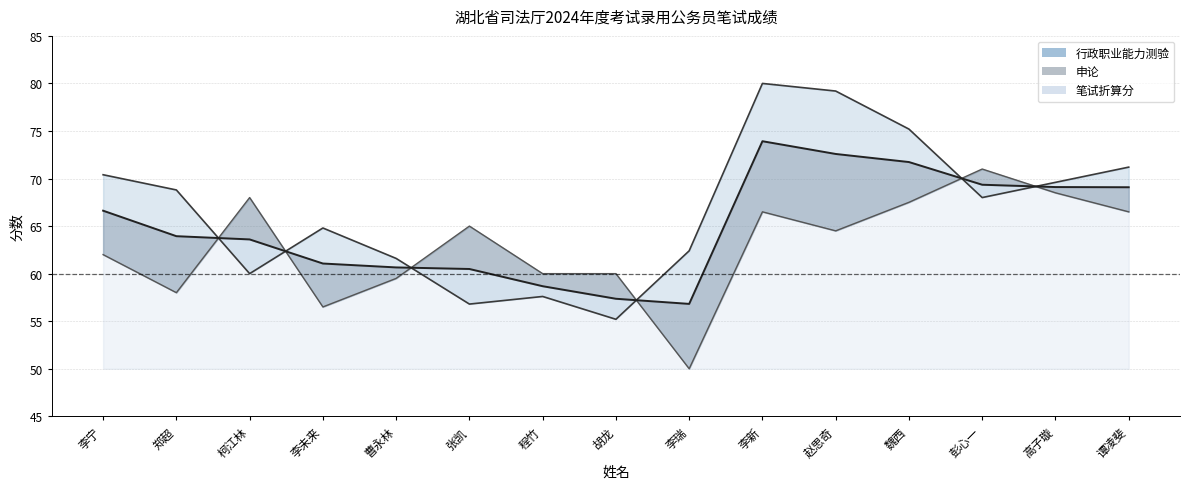

True or false: 笔试折算分 has a value of 63.9 at 郑超.

True